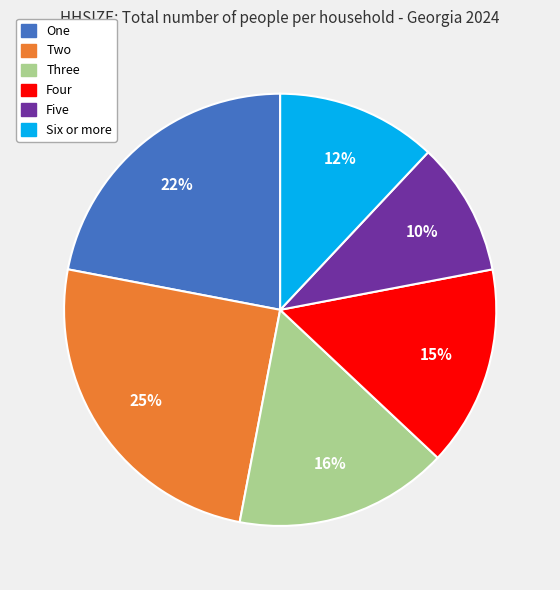

Is it true that One is 22% of the pie?

True